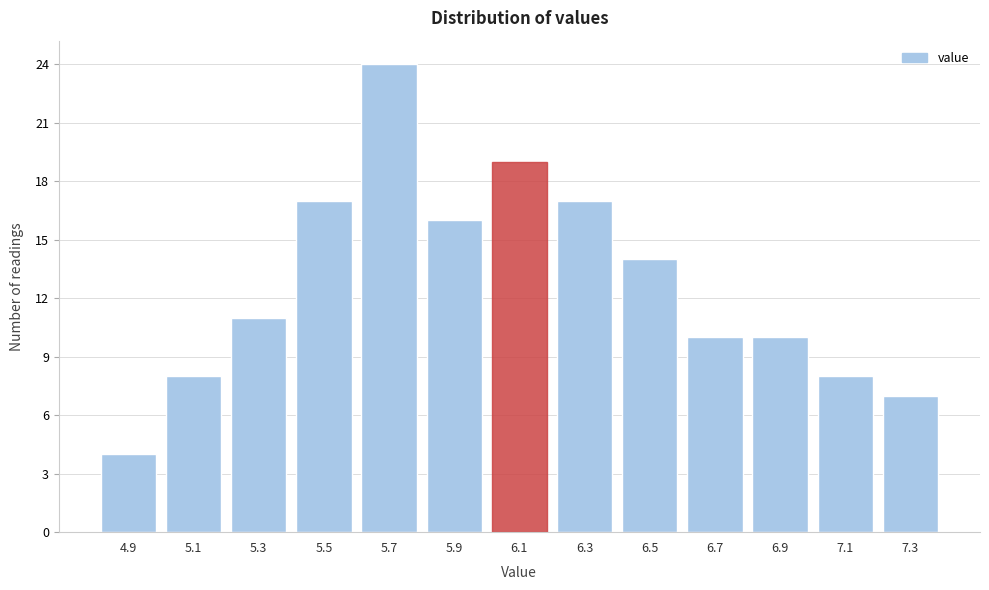

Reading left to right, transcribe all the data shown in this chart.

4	8	11	17	24	16	19	17	14	10	10	8	7